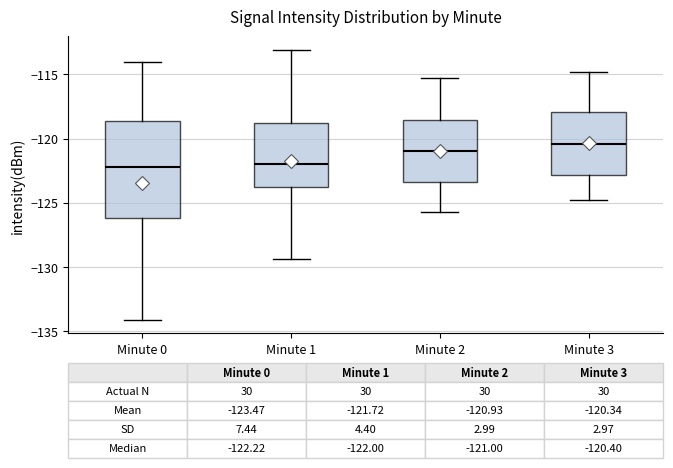

Which box is the tallest, from its lower edge to its upper edge?

Minute 0